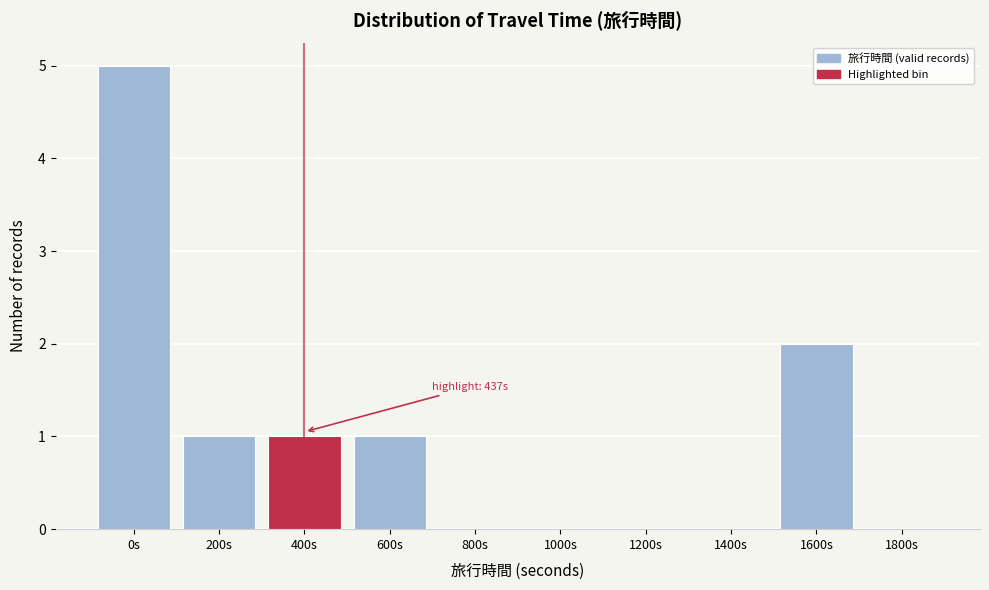

Reading left to right, transcribe all the data shown in this chart.

0s=5	200s=1	400s=1	600s=1	800s=0	1000s=0	1200s=0	1400s=0	1600s=2	1800s=0